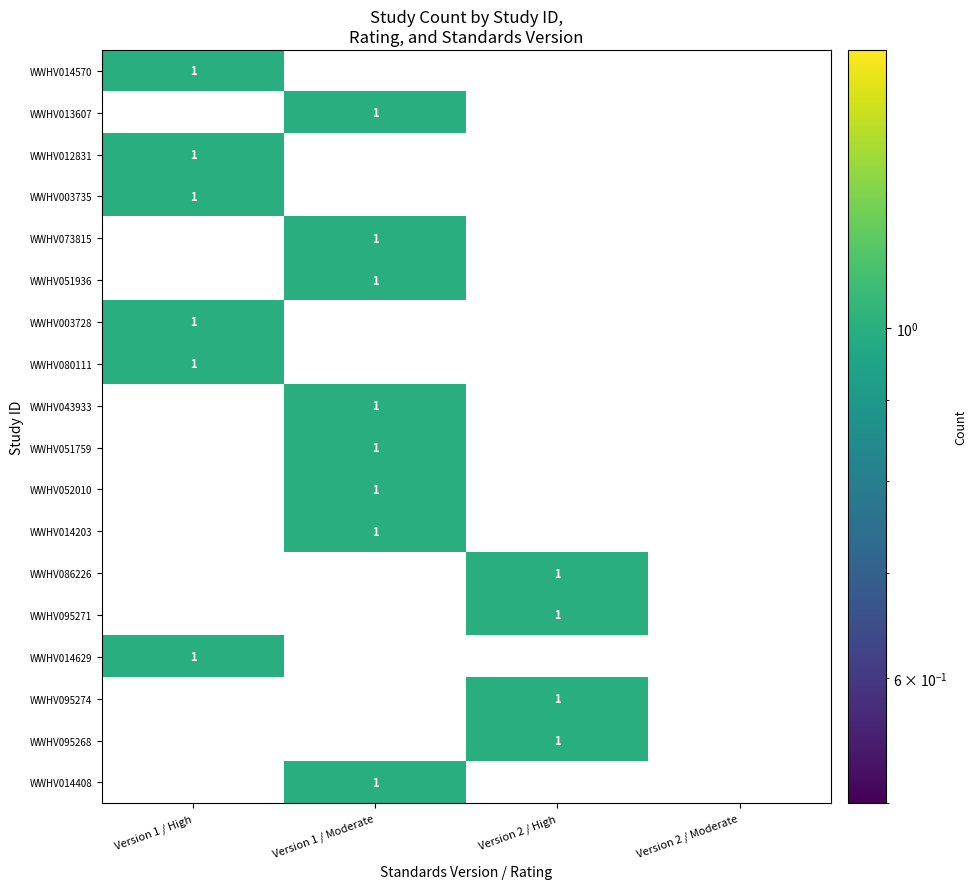

True or false: WWHV051936 has a value of 2 at Version 1 / Moderate.

False